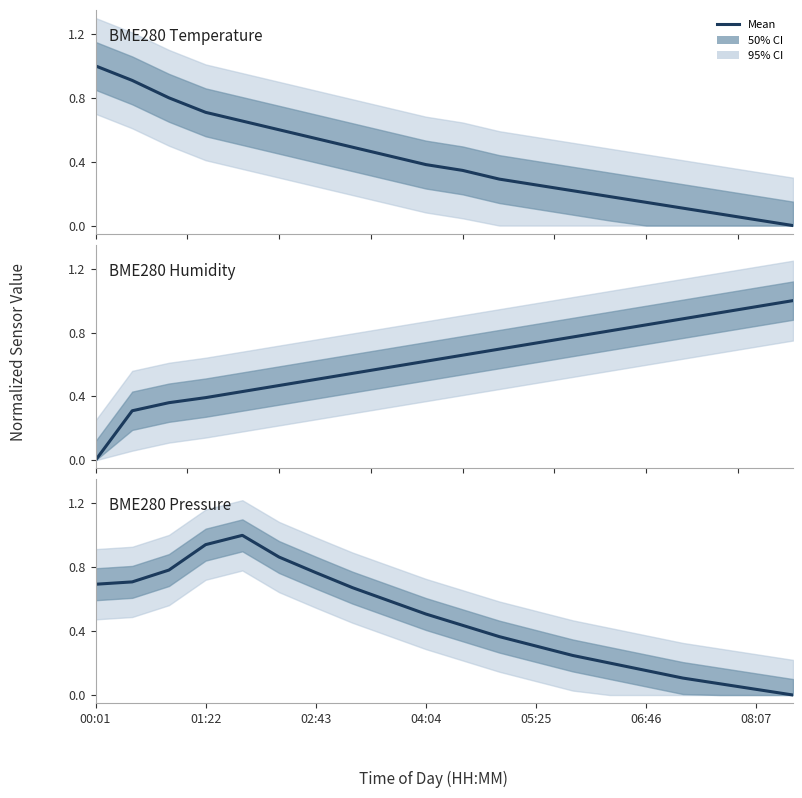

Reading left to right, list all the values displayed in this chart.

BME280 Temperature: 1.0	0.9	0.8	0.7	0.7	0.6	0.5	0.5	0.4	0.4	0.3	0.3	0.3	0.2	0.2	0.1	0.1	0.1	0.0	0.0
BME280 Humidity: 0.0	0.3	0.4	0.4	0.4	0.5	0.5	0.5	0.6	0.6	0.7	0.7	0.7	0.8	0.8	0.8	0.9	0.9	1.0	1.0
BME280 Pressure: 0.7	0.7	0.8	0.9	1.0	0.9	0.8	0.7	0.6	0.5	0.4	0.4	0.3	0.2	0.2	0.2	0.1	0.1	0.0	0.0